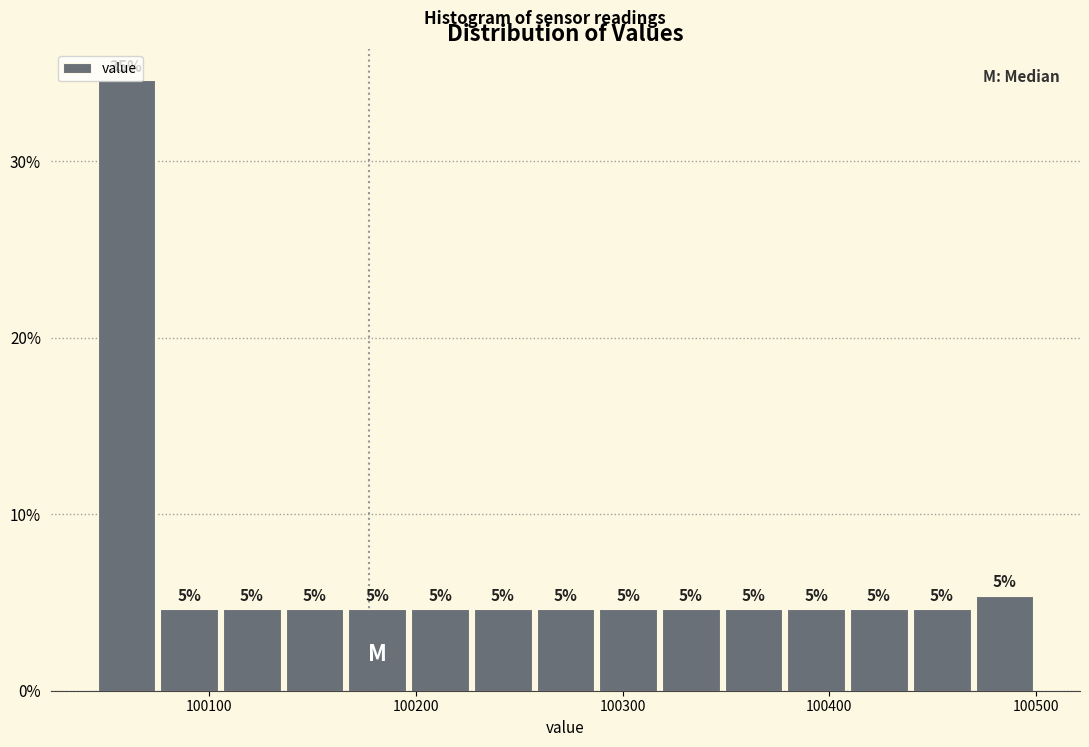

Around what value on the x-axis is the tallest bar? Give the approximate position of its centre, as read against the axis.

100060